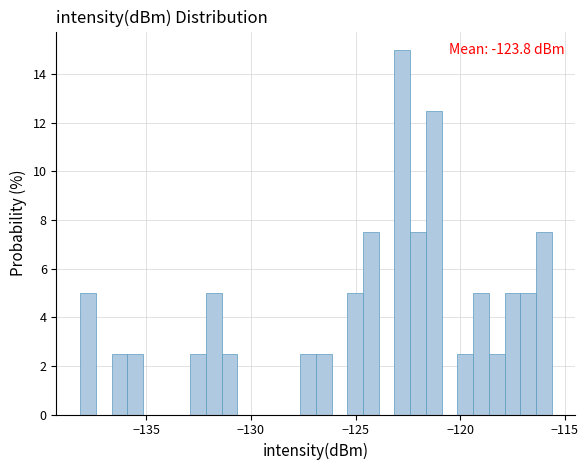

Read against the x-axis, roughly where is the centre of the tallest bar?

-123.0